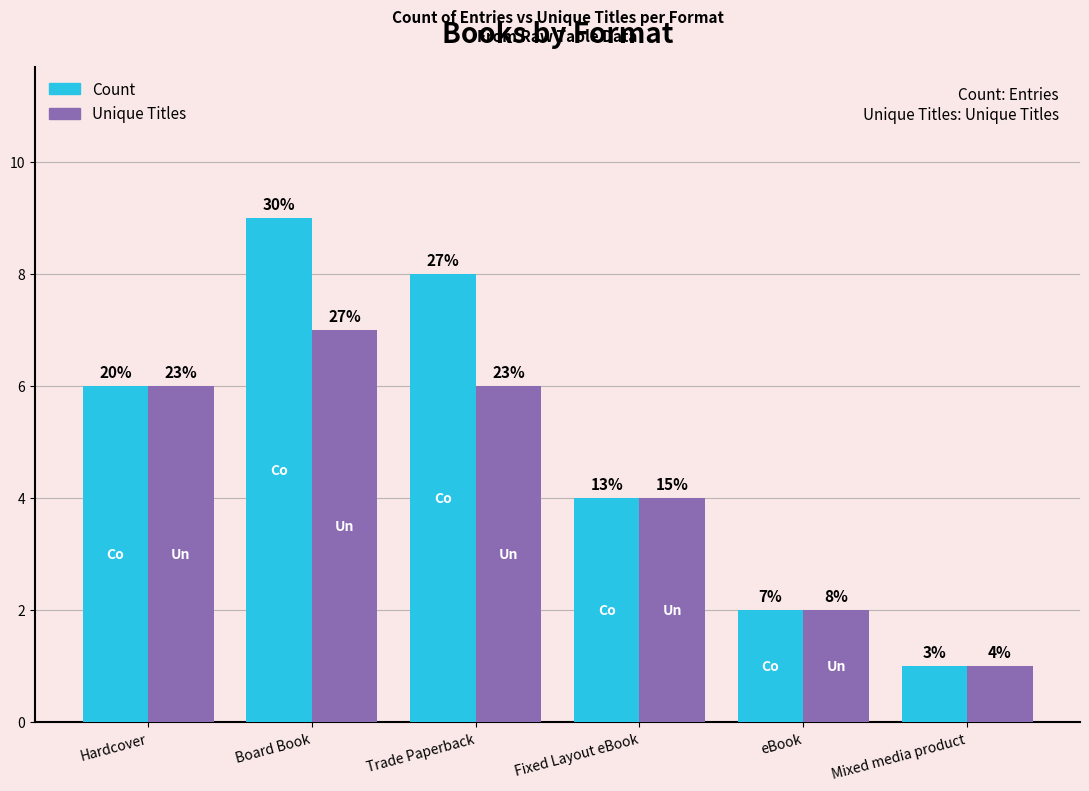

True or false: Count has a value of 4 at Board Book.

False